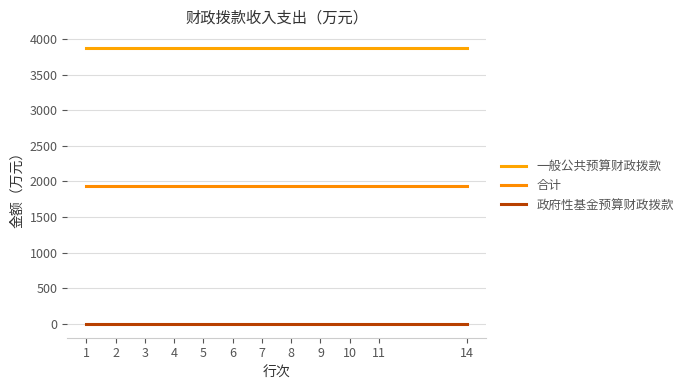

The 合计 series shows 1937.5 at 10. True or false?

True